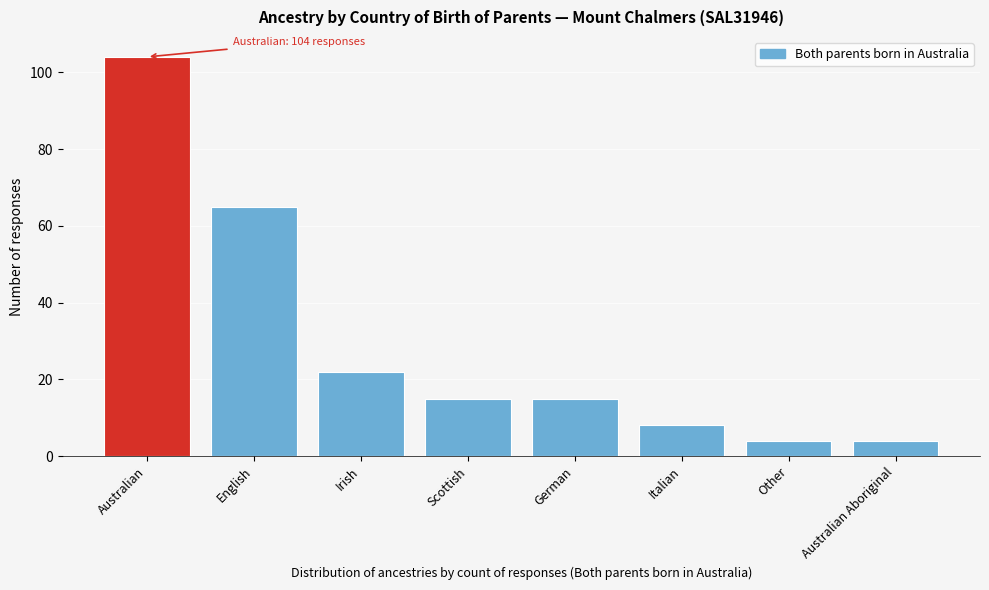

Reading left to right, what are all the values shown in this chart?

Australian=104	English=65	Irish=22	Scottish=15	German=15	Italian=8	Other=4	Australian Aboriginal=4